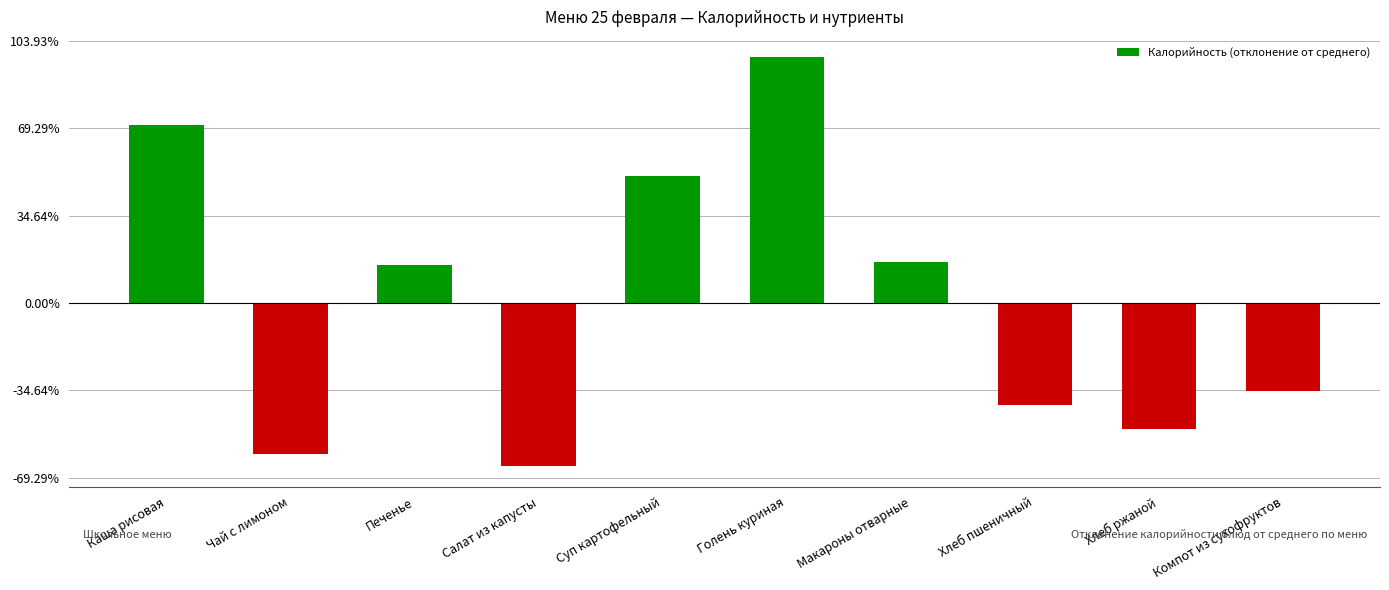

What is the value of the 10th bar from the left?

-50.1